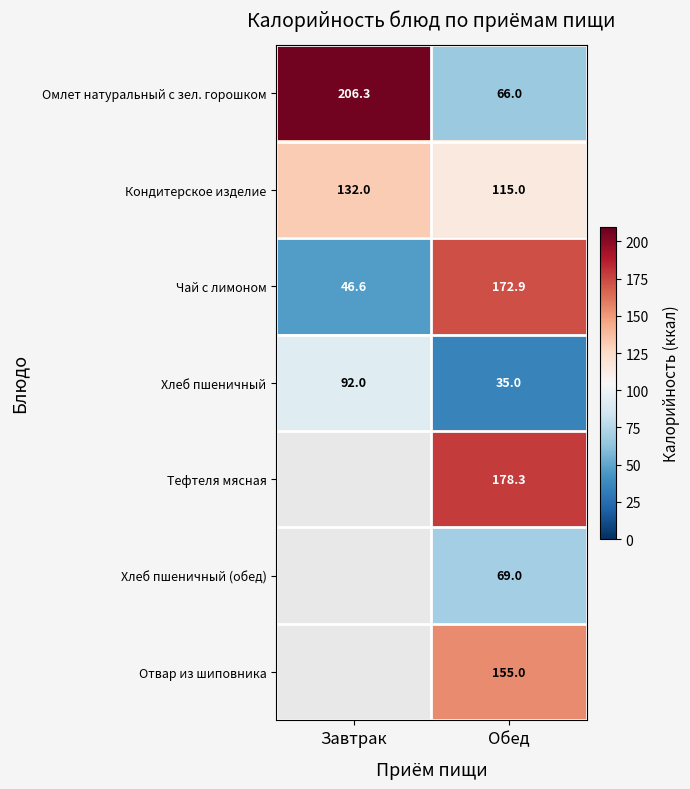

At Обед, list the series in order from largest to smallest.

Тефтеля мясная, Чай с лимоном, Отвар из шиповника, Кондитерское изделие, Хлеб пшеничный (обед), Омлет натуральный с зел. горошком, Хлеб пшеничный